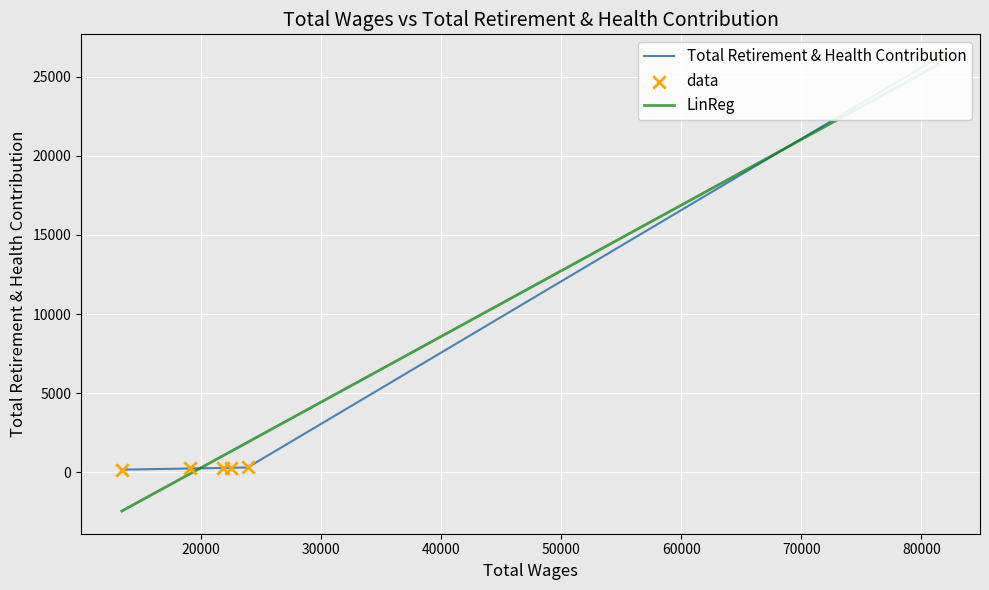

What is the change in value from 22471 to 19105?

-44